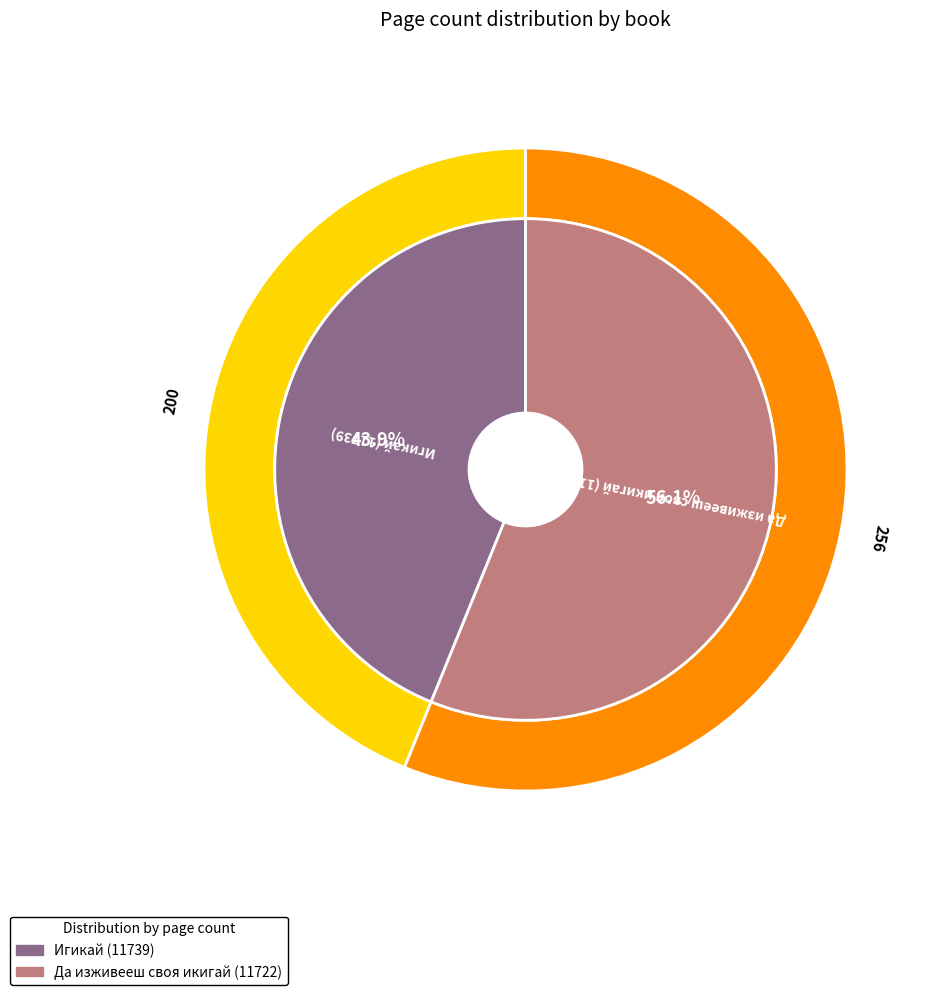

To the nearest percent, what is the combined percentage of Да изживееш своя икигай (11722) and Игикай (11739)?

100%